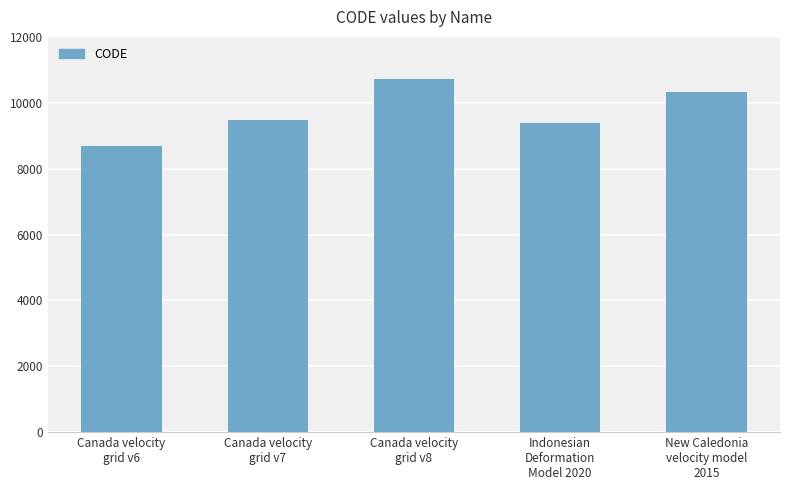

Reading right to left, extract all data points from this chart.

10323	9375	10707	9483	8676